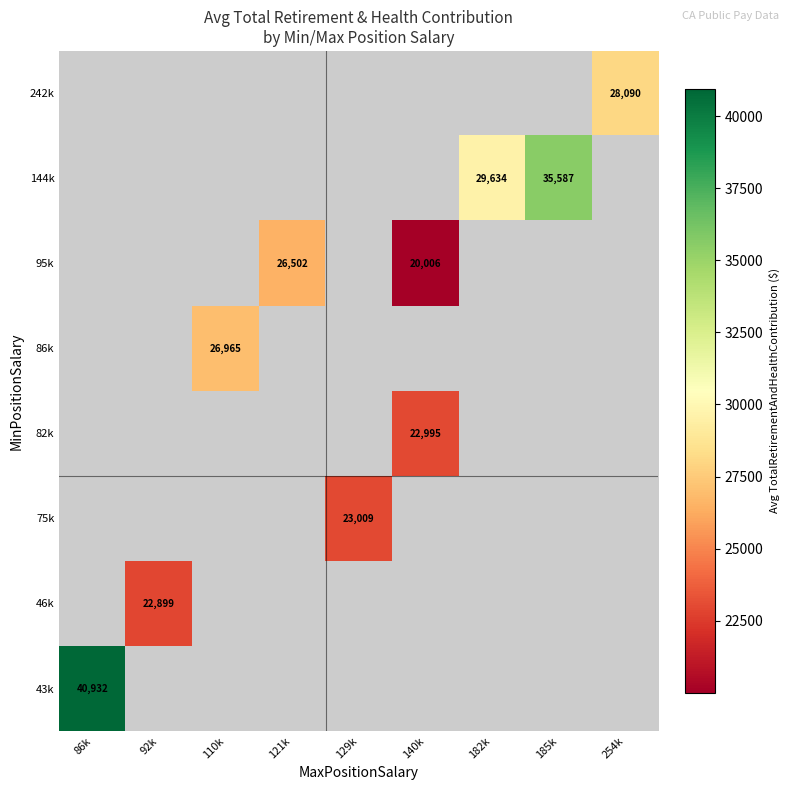

True or false: 95k has a value of 7713 at 140k.

False